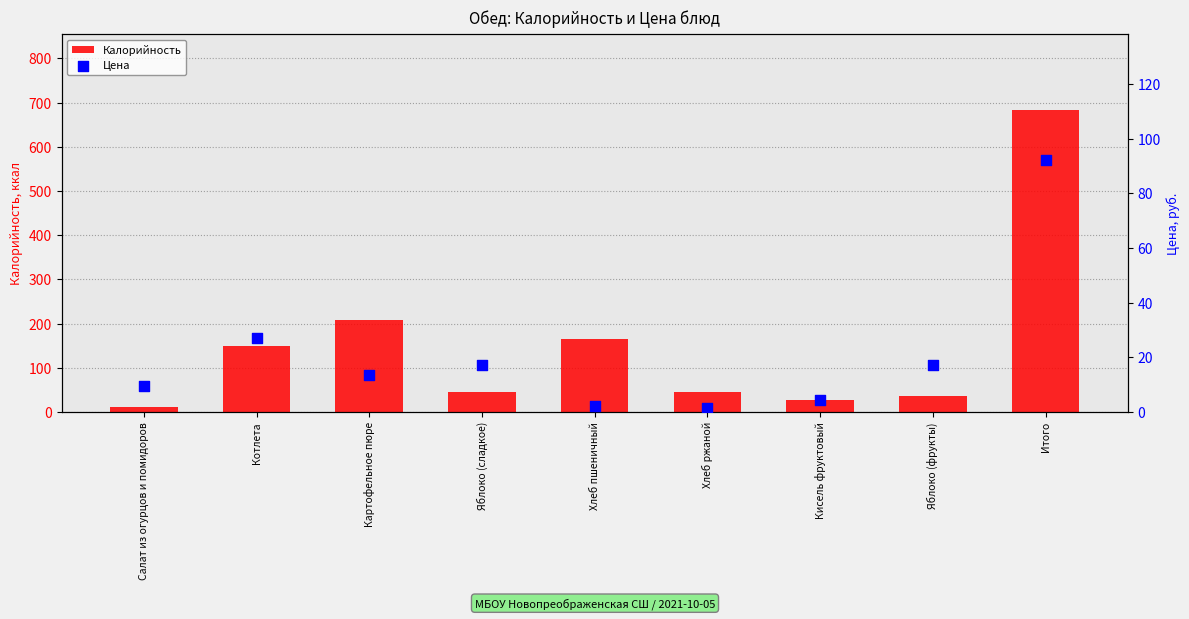

At how many categories does at least one series exceed 620?

1